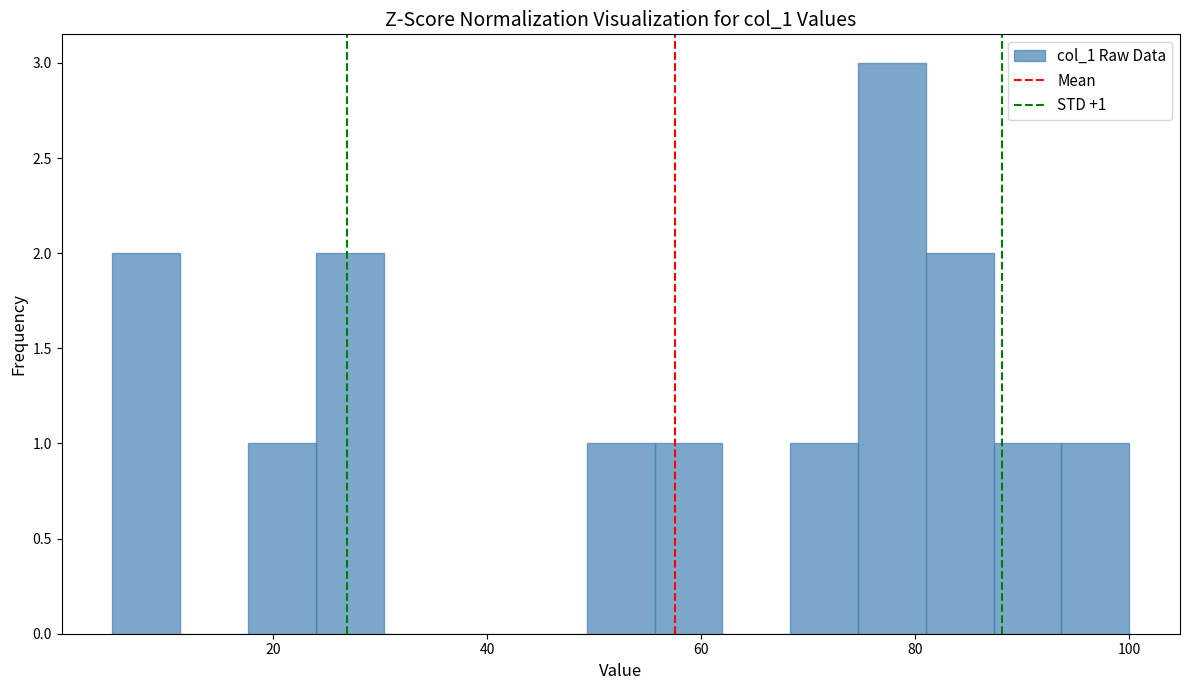

Read against the x-axis, roughly where is the centre of the tallest bar?

78